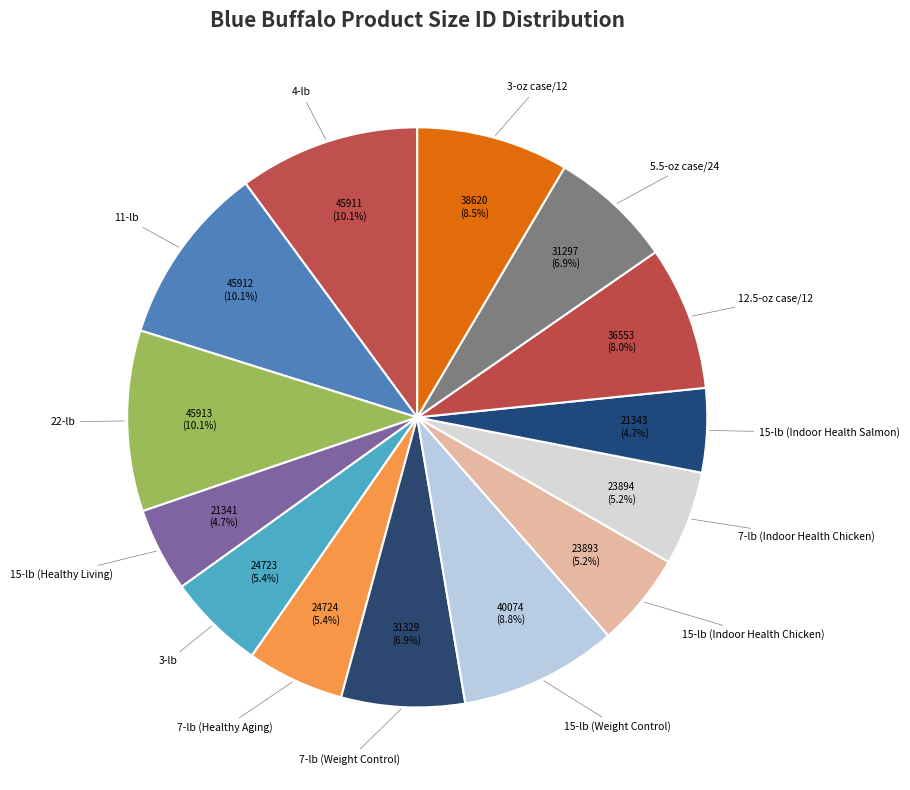

How many segments does this pie chart have?

14